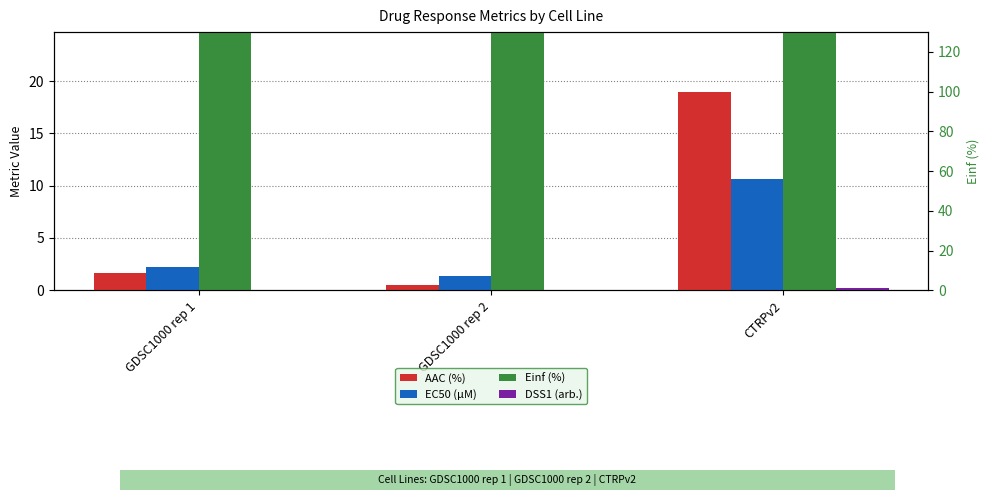

What is the label of the 1st bar from the right?

CTRPv2